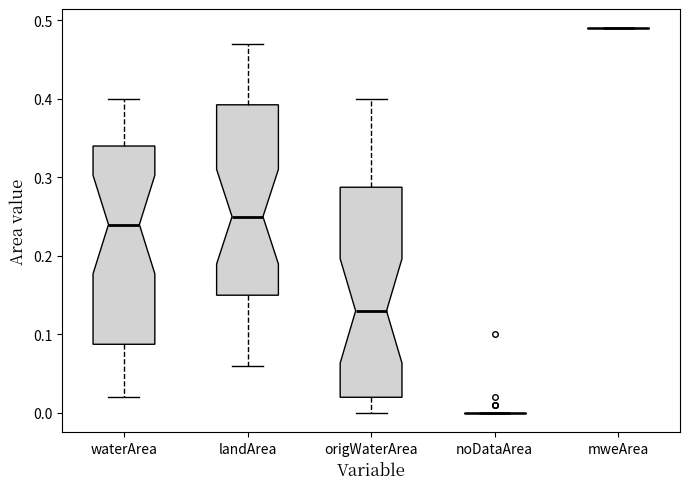

Reading left to right, transcribe this box plot: for each box, give where its median line is, the range the box spans, and where its two whiskers end, as read against the y-axis. The values are not printed on the chart, so give them approximately, as read against the axis.

waterArea: median 0.24, box 0.09 to 0.34, whiskers 0.02 to 0.40
landArea: median 0.25, box 0.15 to 0.39, whiskers 0.06 to 0.47
origWaterArea: median 0.13, box 0.02 to 0.29, whiskers 0.00 to 0.40
noDataArea: box collapsed to a line at 0.00, whiskers 0.00 to 0.00
mweArea: box collapsed to a line at 0.49, whiskers 0.49 to 0.49